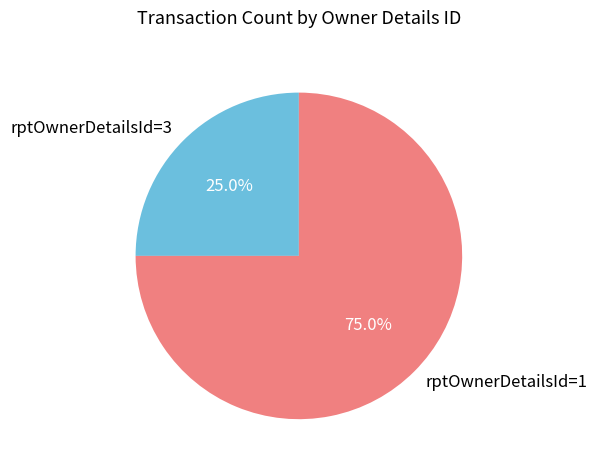

What is the ratio of the value at rptOwnerDetailsId=3 to the value at rptOwnerDetailsId=1?

0.3